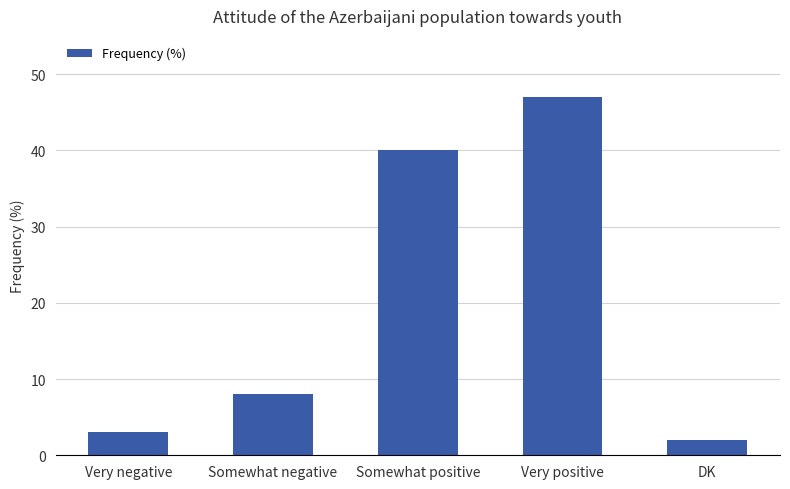

What is the label of the 5th bar from the right?

Very negative